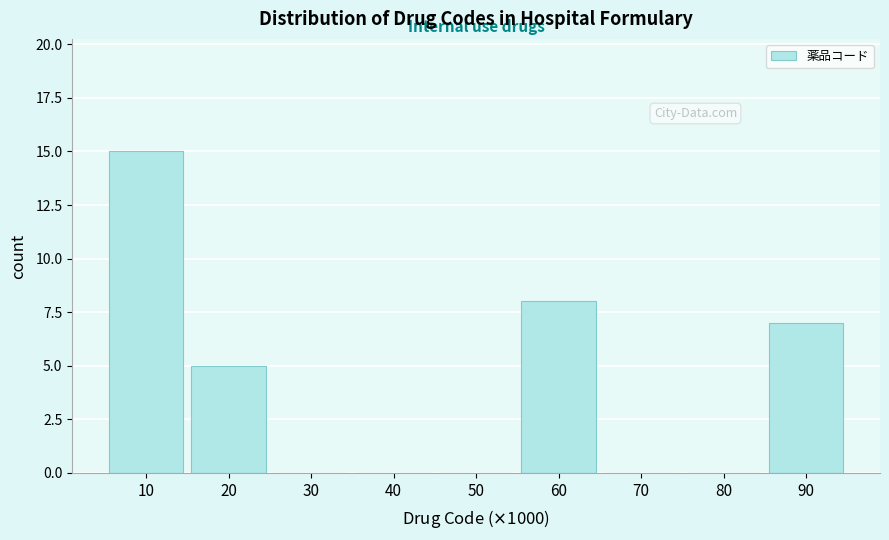

Reading left to right, transcribe all the data shown in this chart.

10=15	20=5	30=0	40=0	50=0	60=8	70=0	80=0	90=7